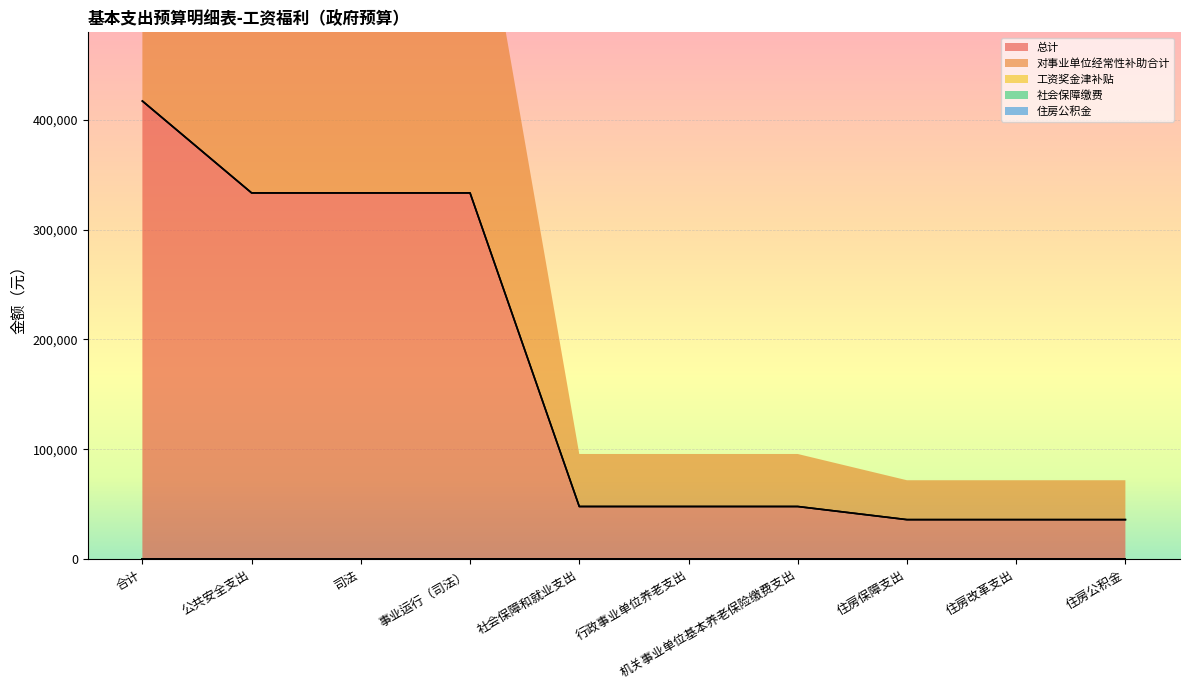

Which series changed the most between 合计 and 社会保障和就业支出?

总计